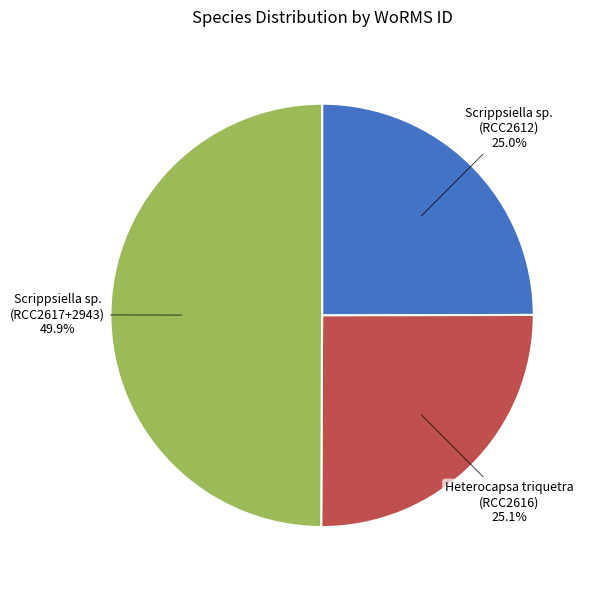

To the nearest percent, what is the average slice percentage?

33%